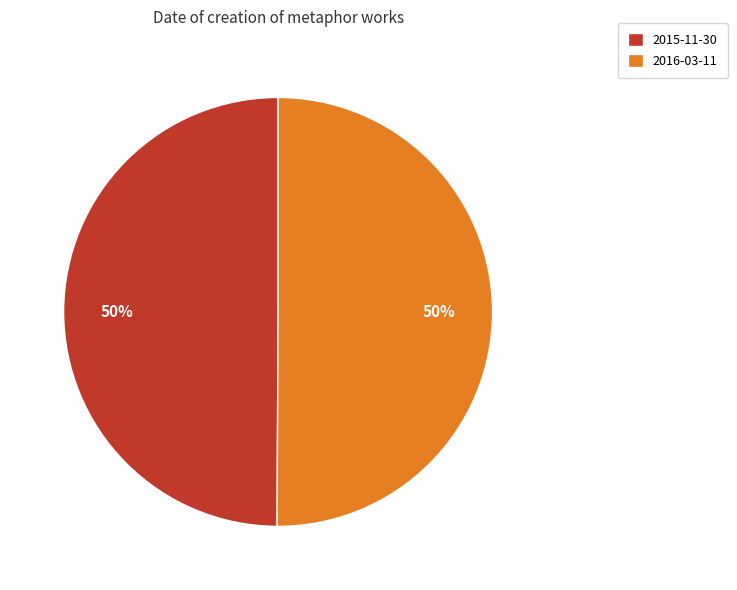

What is the ratio of the value at 2015-11-30 to the value at 2016-03-11?

1.0